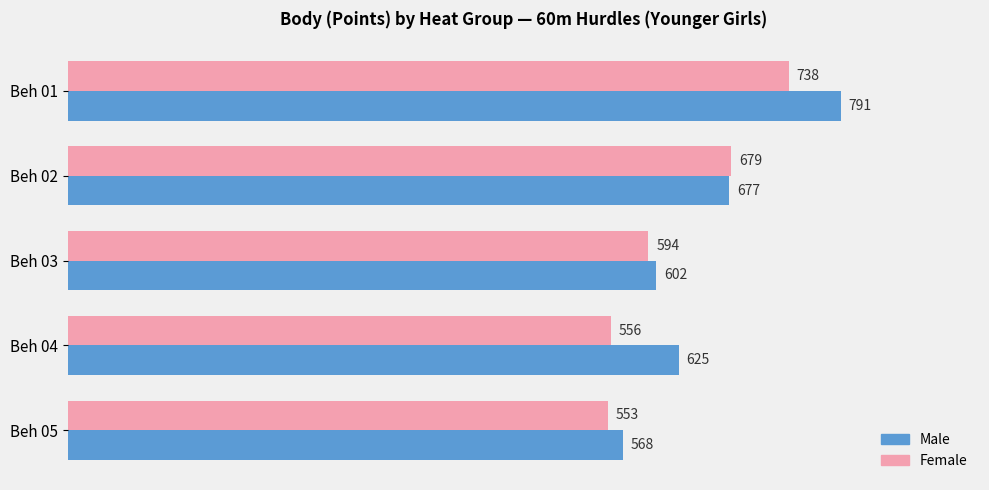

The Male series shows 568 at Beh 05. True or false?

True